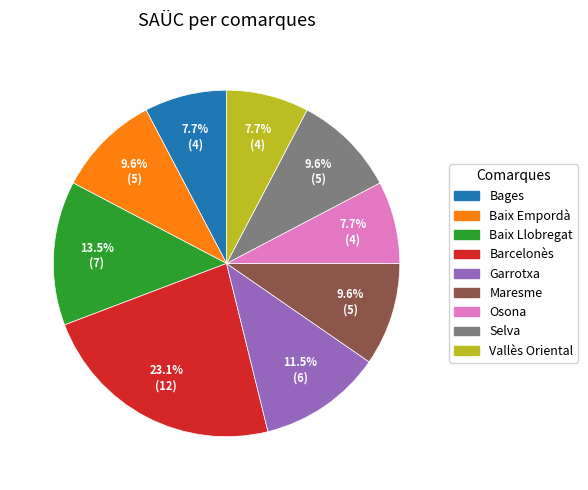

Which category has the biggest portion of the pie?

Barcelonès